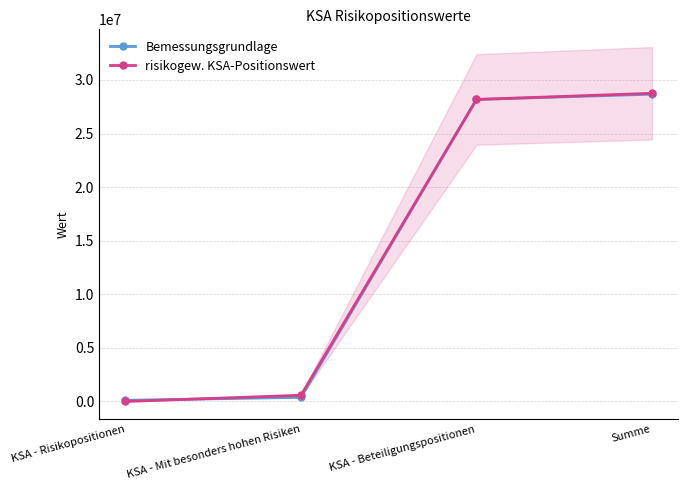

Which label corresponds to the largest value in the chart?

Summe